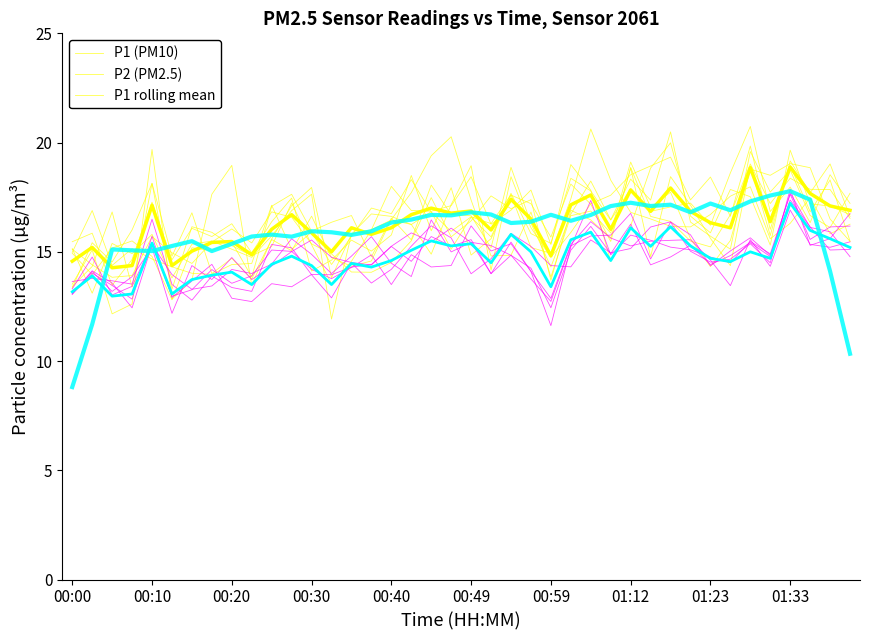

What is the difference between the P1 (PM10) values at 32 and 38?

0.8